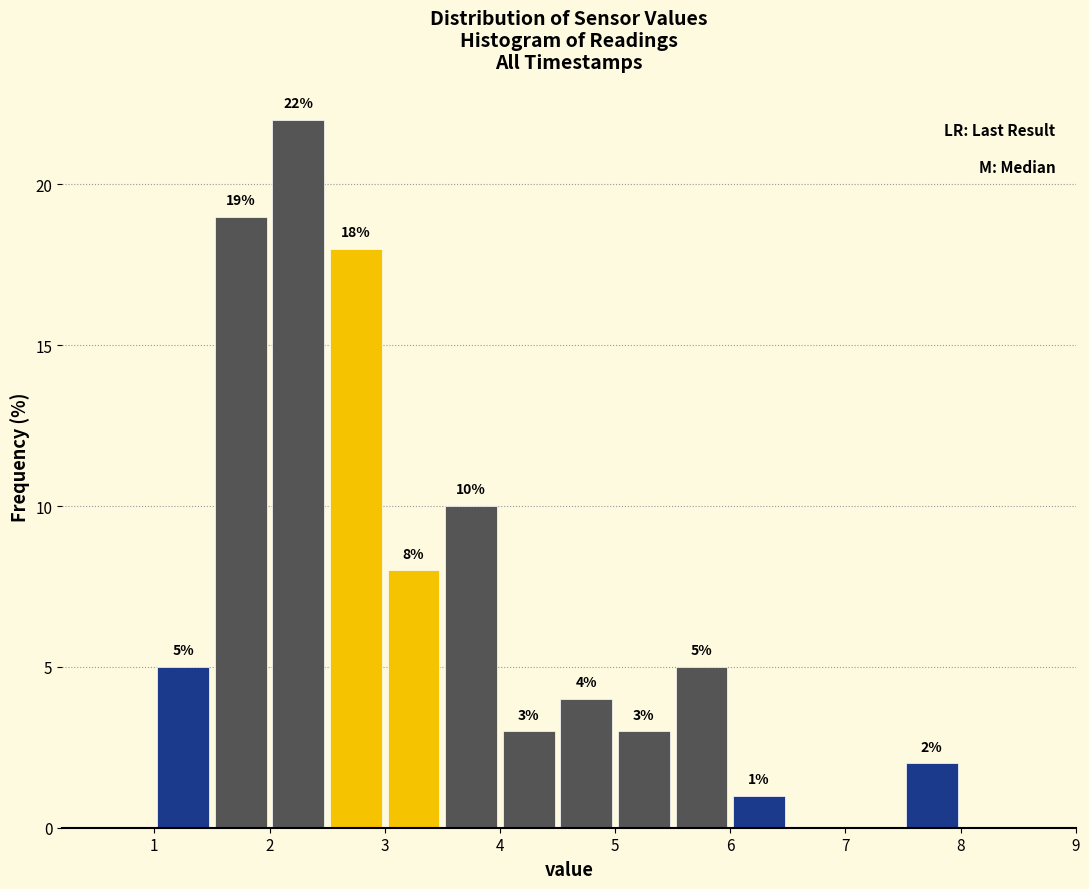

Which range on the x-axis has the tallest bar?

2.0 to 2.5